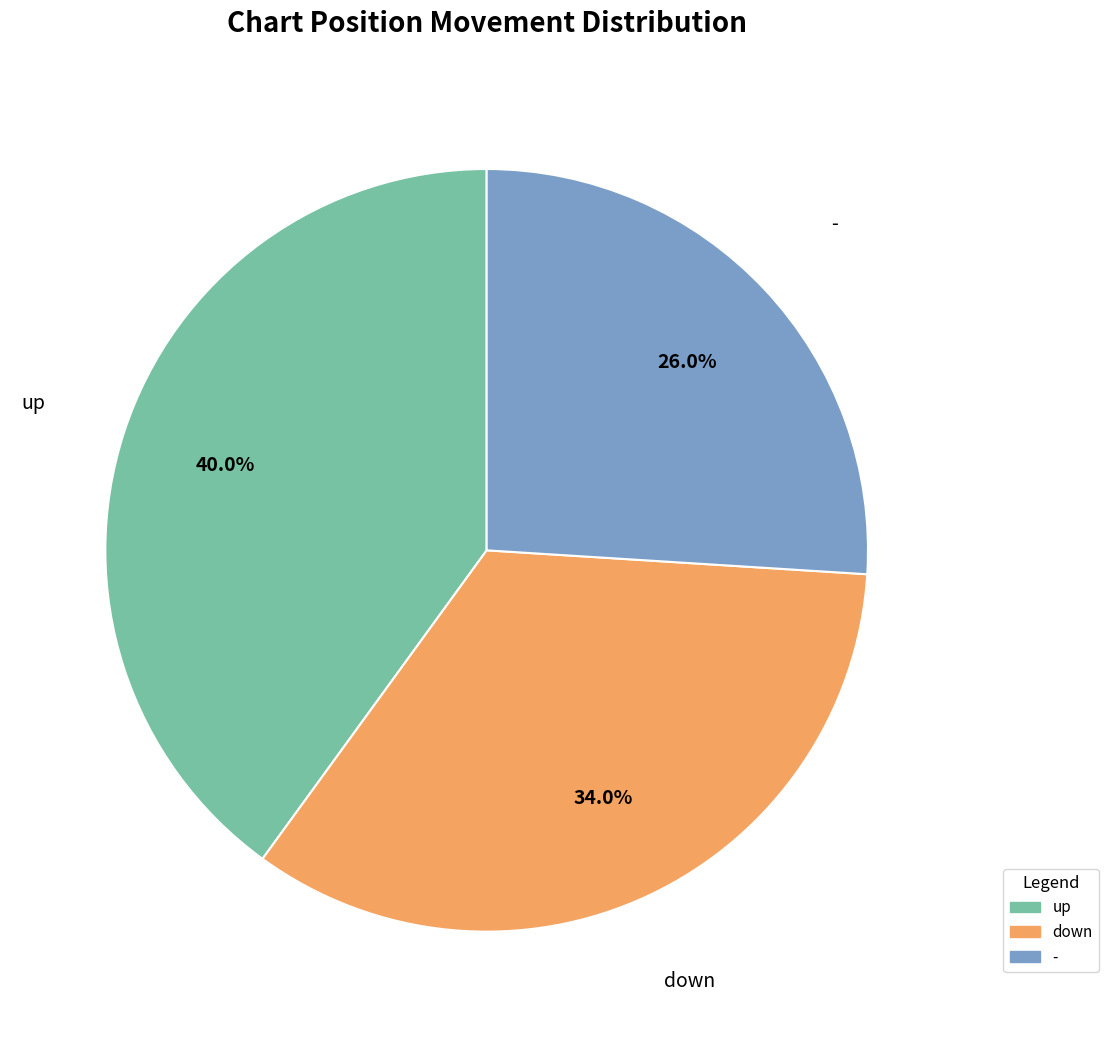

Is there a majority slice in this chart?

No